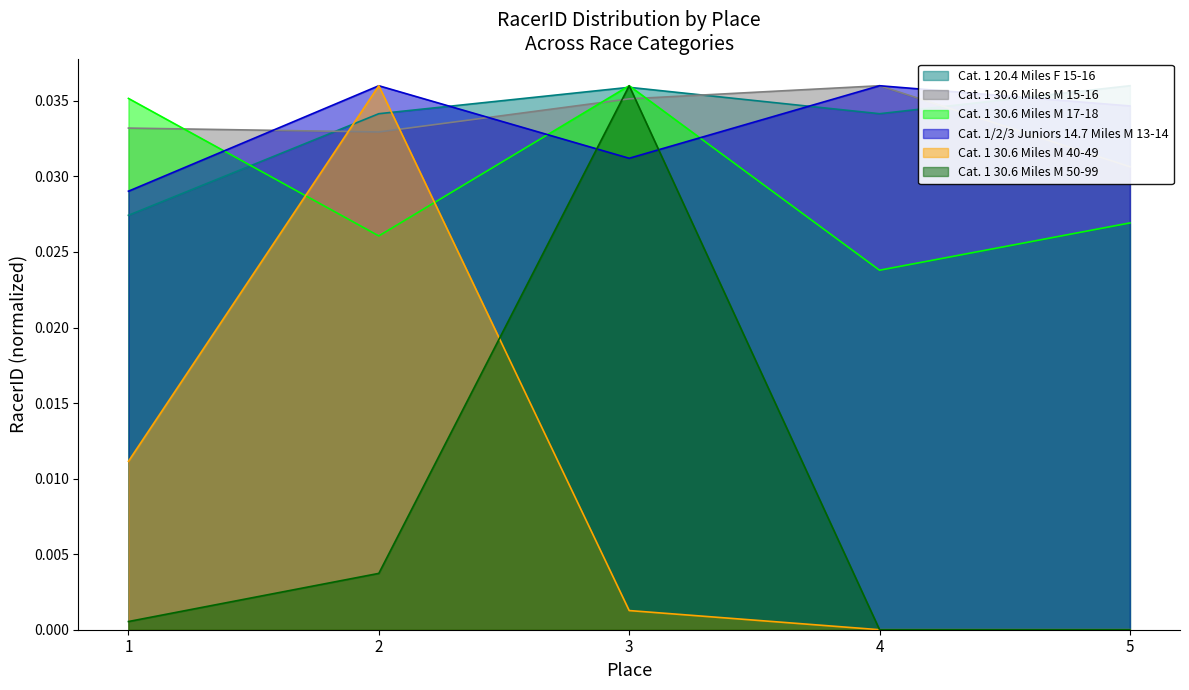

True or false: Cat. 1 30.6 Miles M 40-49 and Cat. 1 20.4 Miles F 15-16 cross at least once.

True